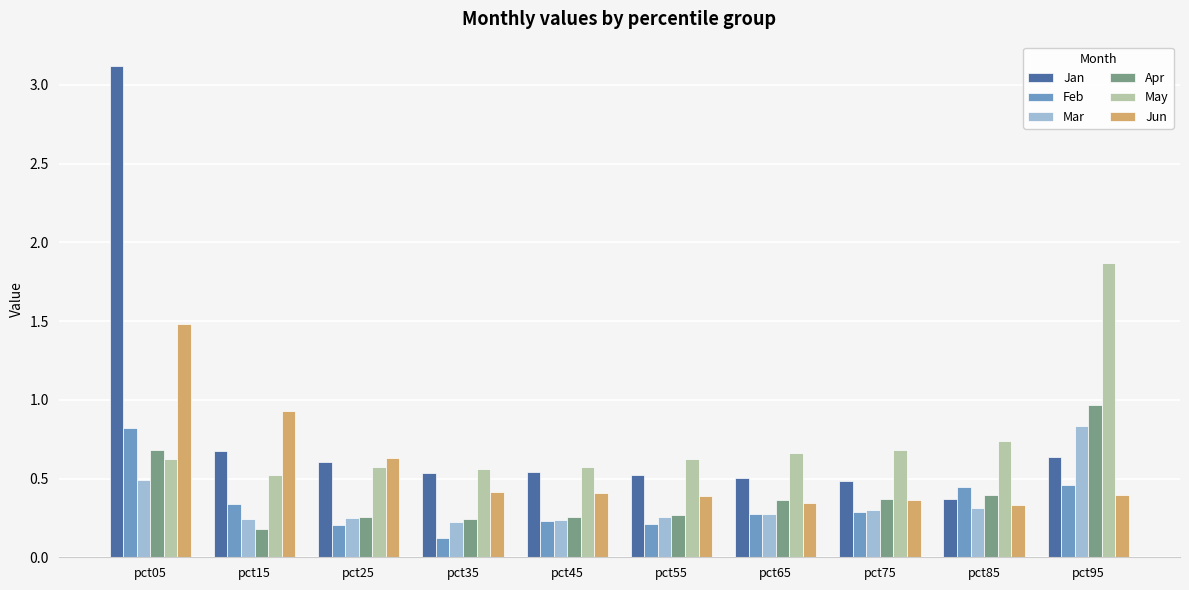

Are the bars horizontal?

No